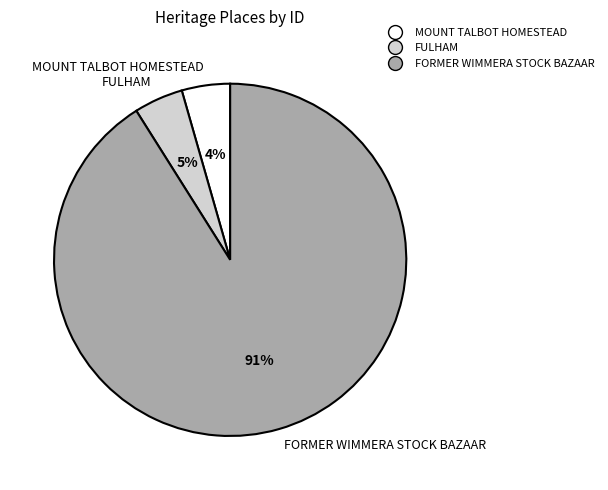

To the nearest percent, what percentage of the pie is FORMER WIMMERA STOCK BAZAAR?

91%